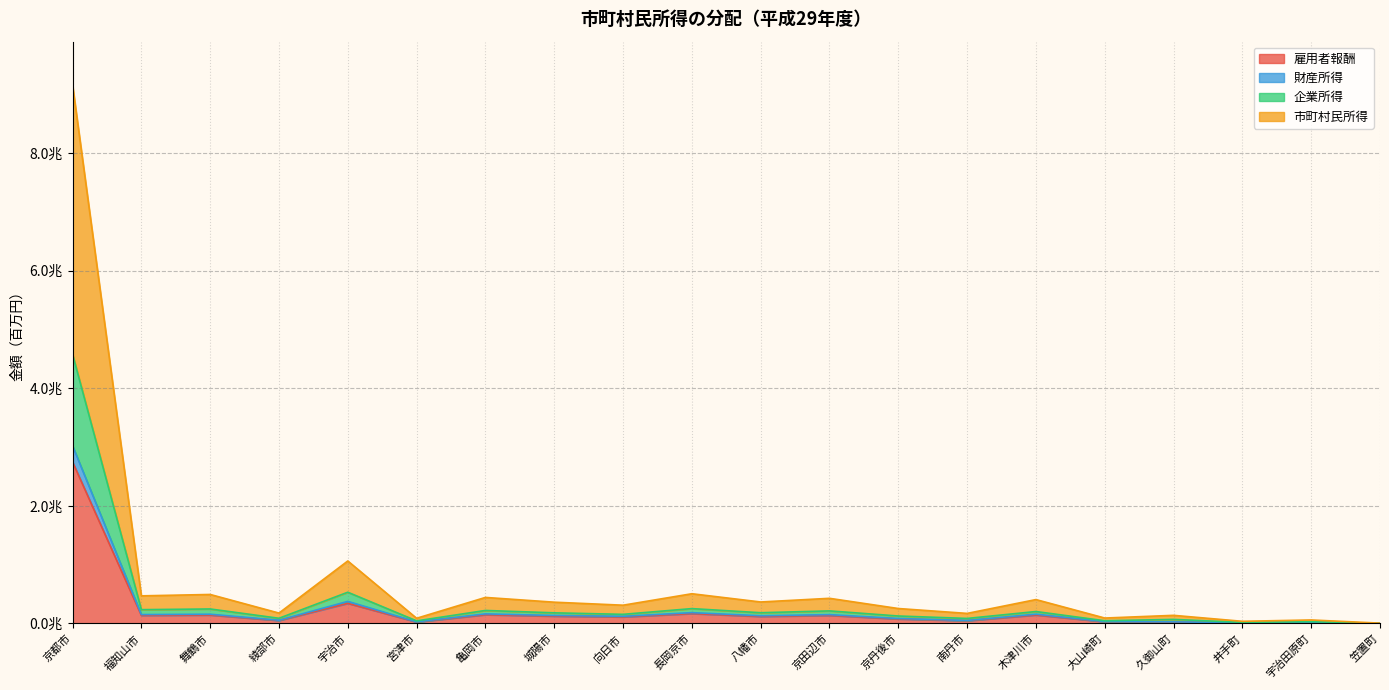

At which label does 企業所得 first exceed 362018?

京都市